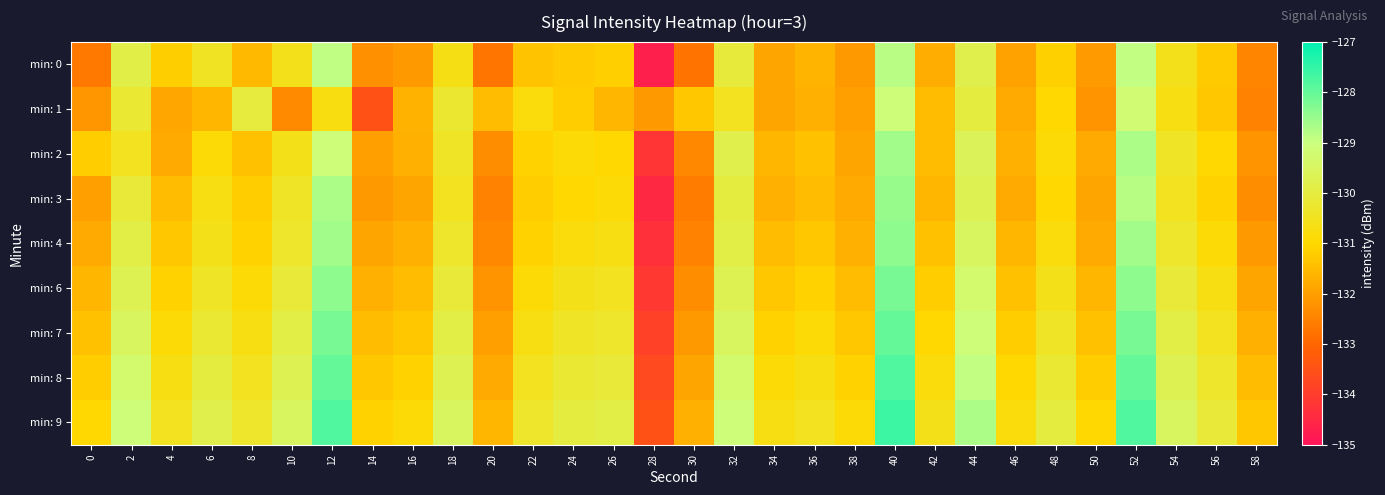

Which has a higher value, 14 or 10?

10